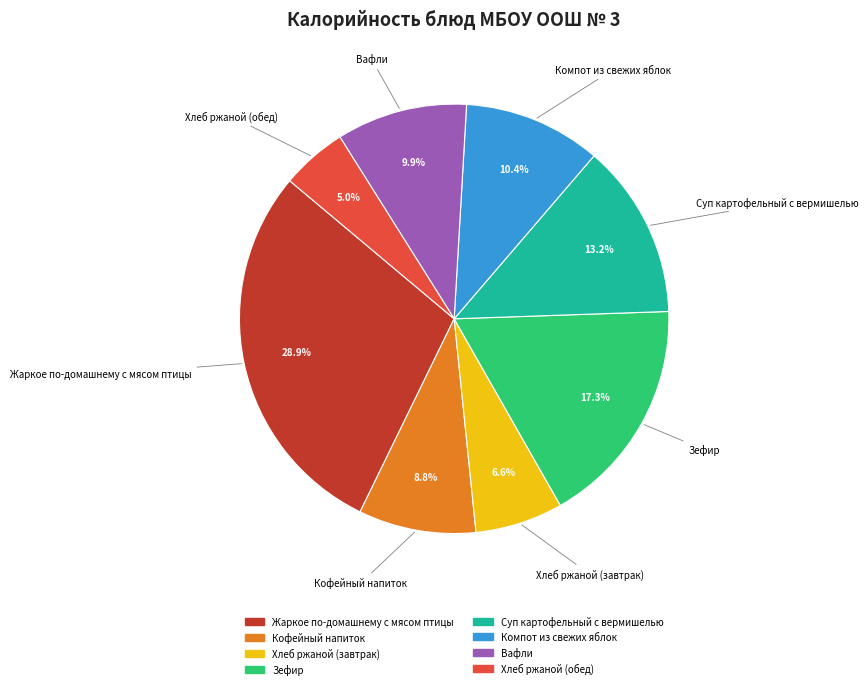

How many slices are in this pie chart?

8